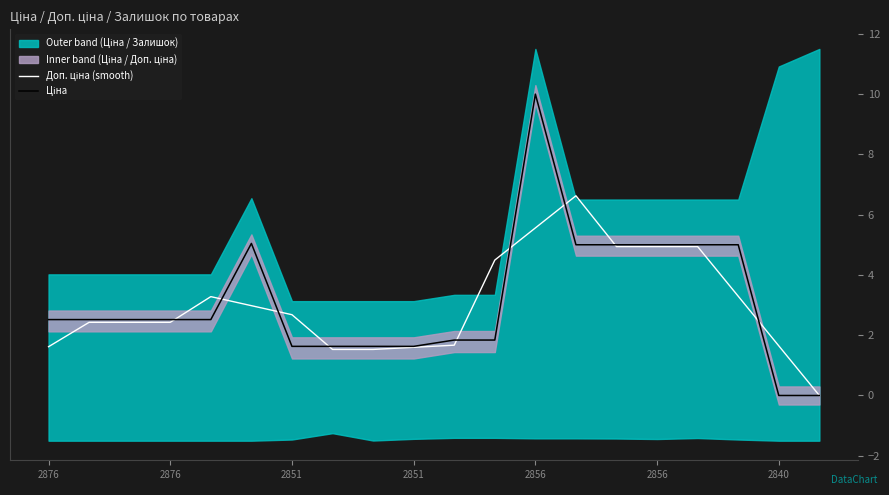

What is the average value of the Ціна series?

3.1